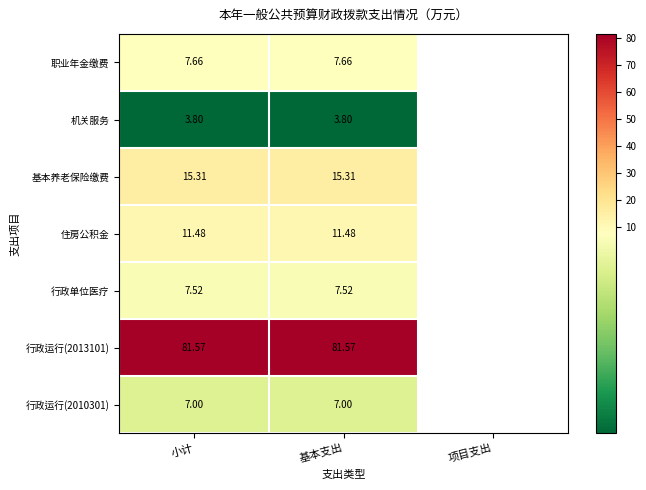

True or false: 机关服务 has a value of 3.8 at 小计.

True